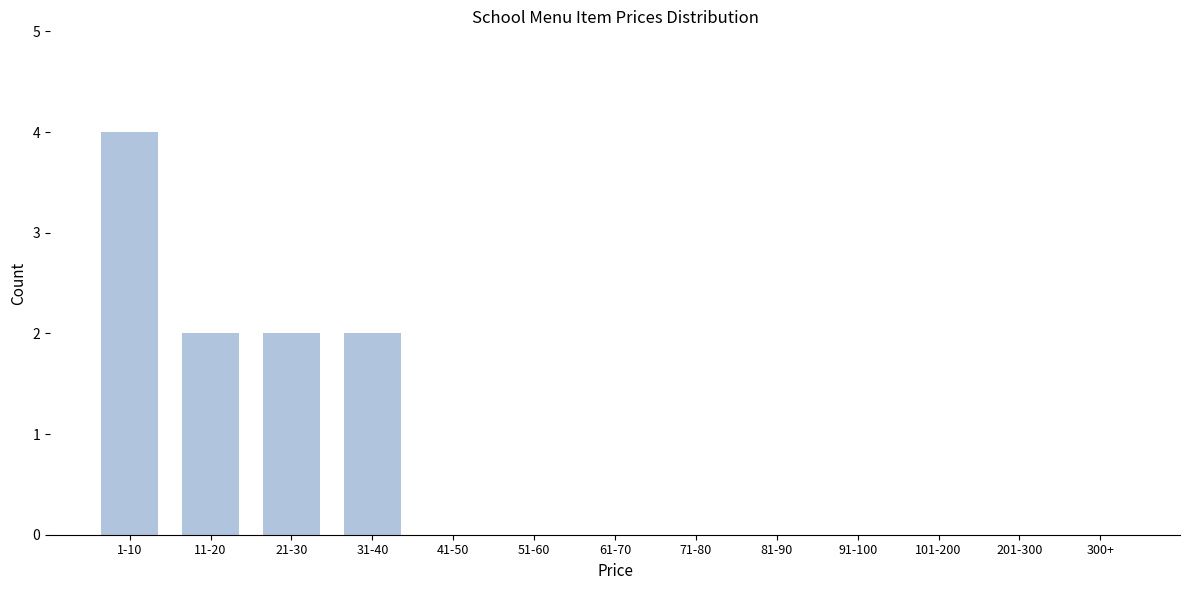

Reading right to left, transcribe all the data shown in this chart.

300+=0	201-300=0	101-200=0	91-100=0	81-90=0	71-80=0	61-70=0	51-60=0	41-50=0	31-40=2	21-30=2	11-20=2	1-10=4